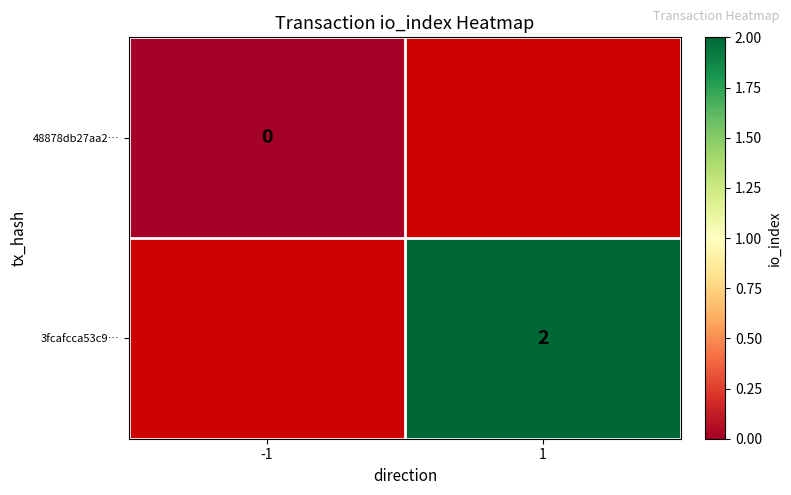

The value of 3fcafcca53c9… at 1 is 2. True or false?

True